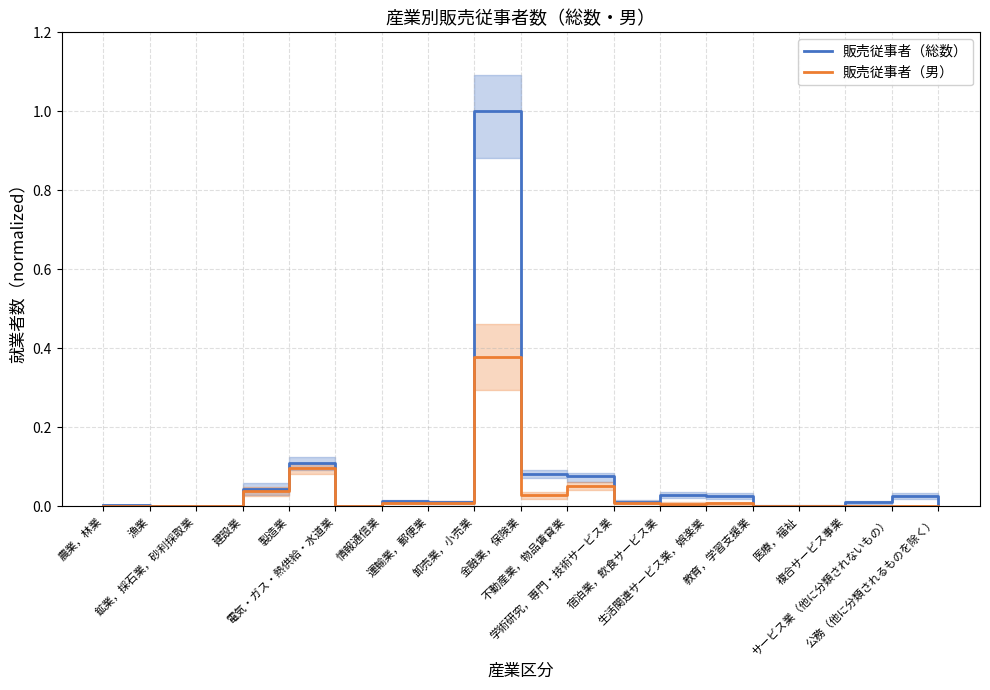

How many values in the 販売従事者（男） series exceed 0?

12